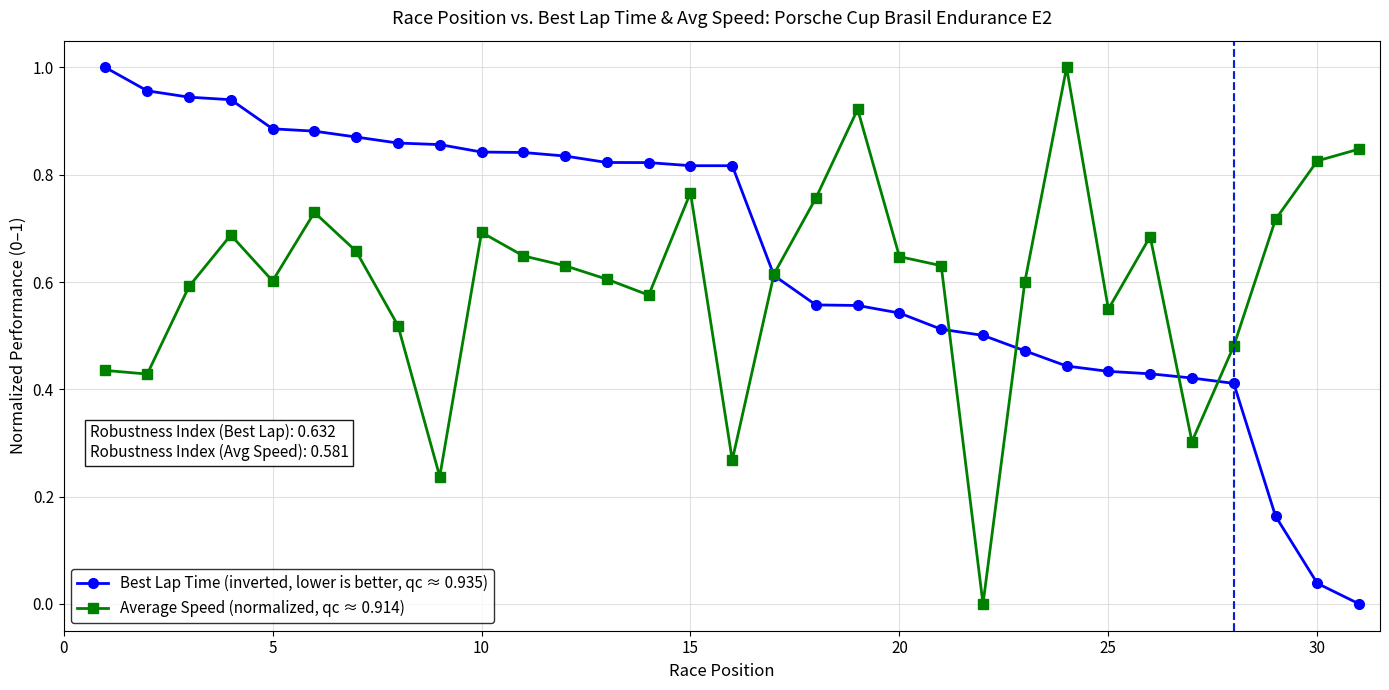

Rank the series by their average value, from lowest to highest.

Average Speed (normalized, qc ≈ 0.914), Best Lap Time (inverted, lower is better, qc ≈ 0.935)